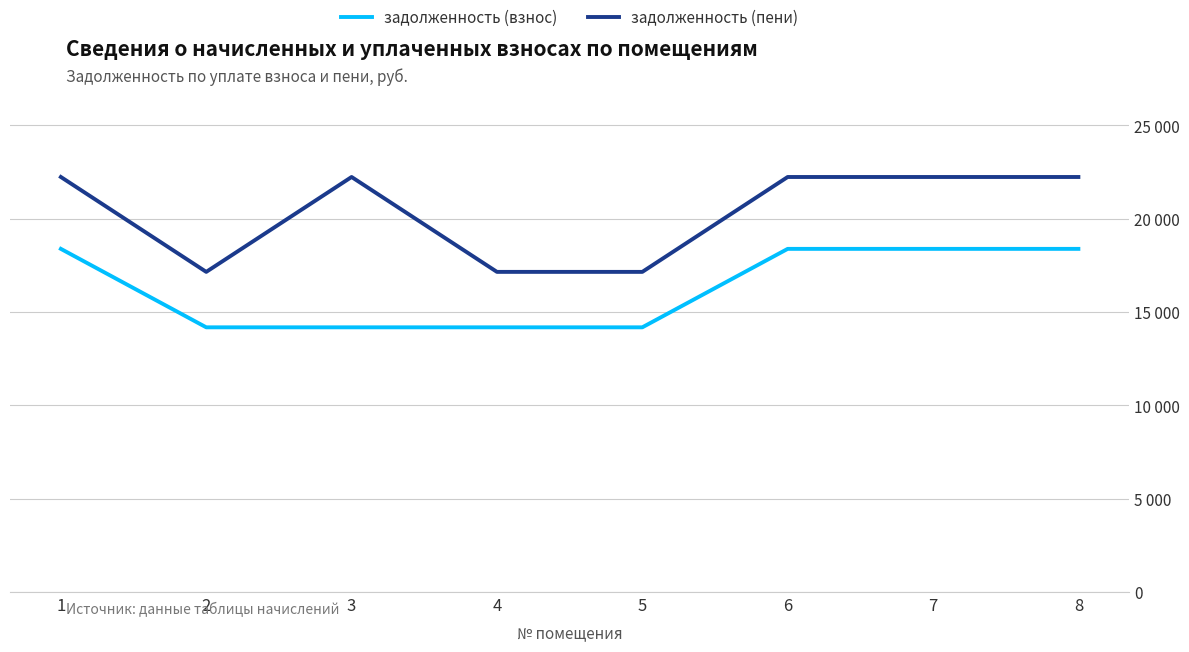

Which series changed the most between 2 and 5?

задолженность (взнос)